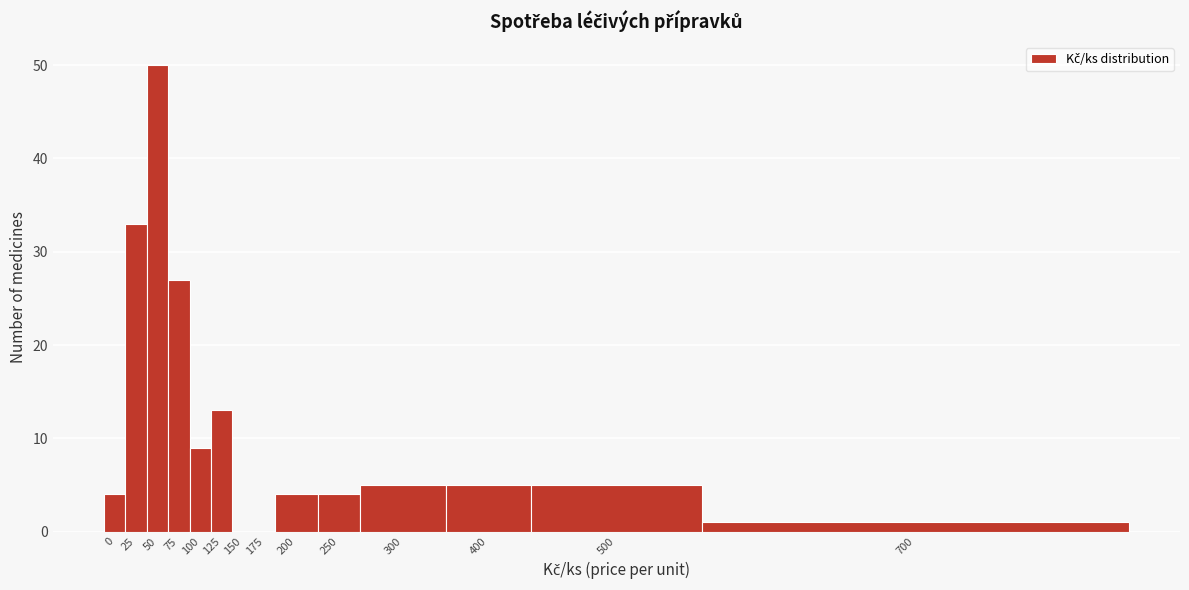

Reading left to right, list all the values displayed in this chart.

0=4	25=33	50=50	75=27	100=9	125=13	150=0	175=0	200=4	250=4	300=5	400=5	500=5	700=1